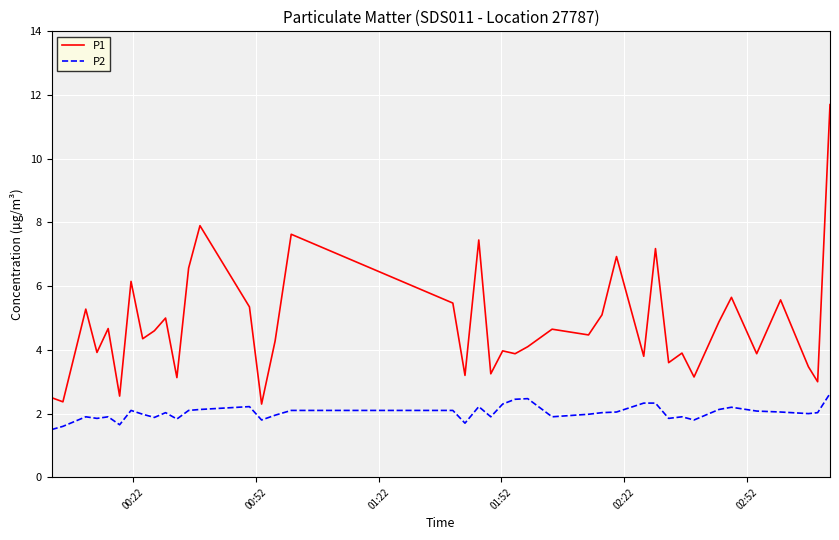

What is the average value of the P1 series?

4.8